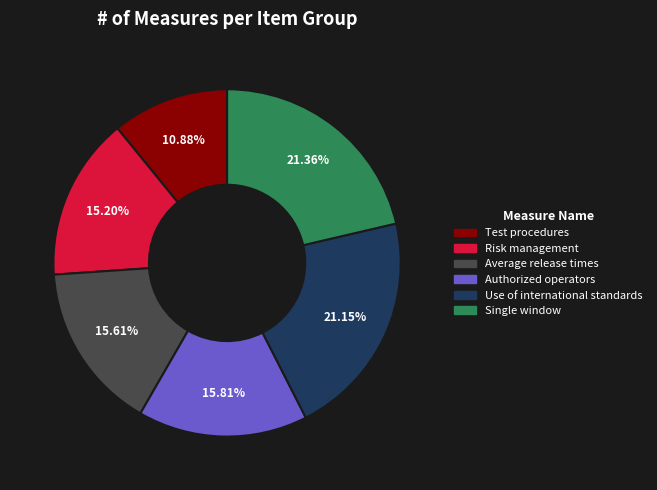

Which category has the smallest portion of the pie?

Test procedures